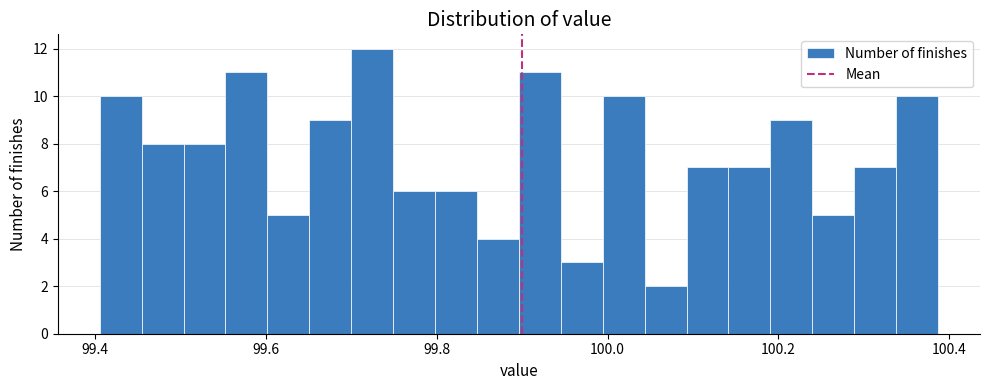

Around what value on the x-axis is the tallest bar? Give the approximate position of its centre, as read against the axis.

99.72